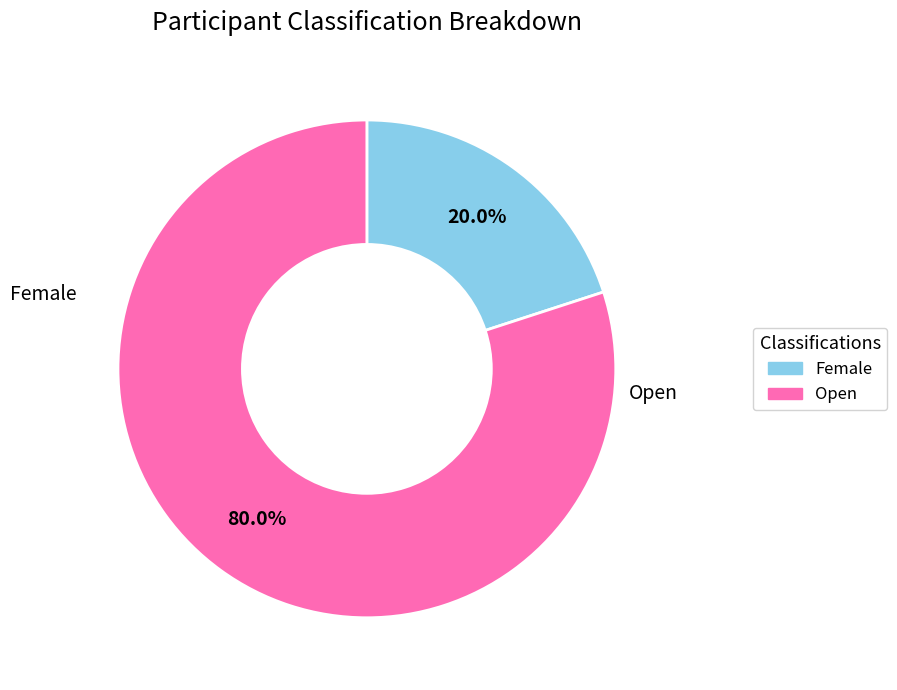

Rank the categories by value from highest to lowest.

Open, Female